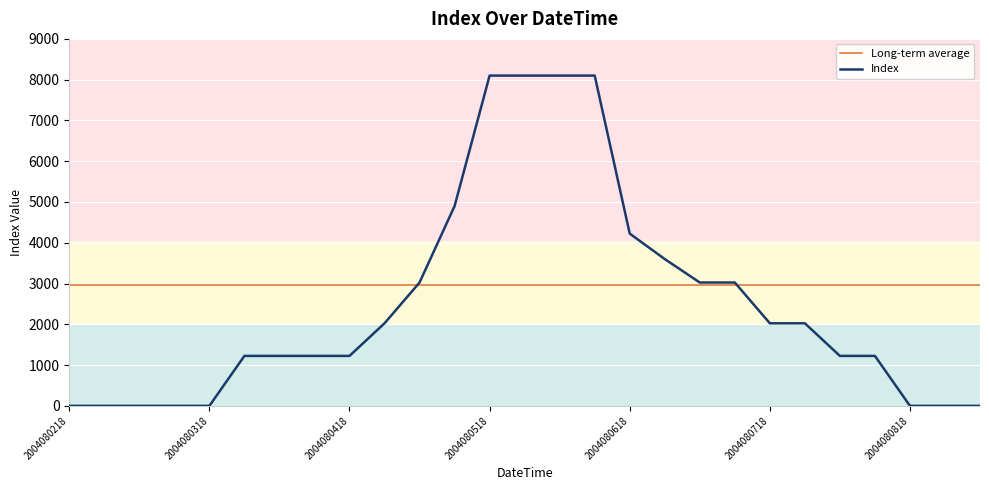

The chart shows a value of -4419 at 2004080306. True or false?

False